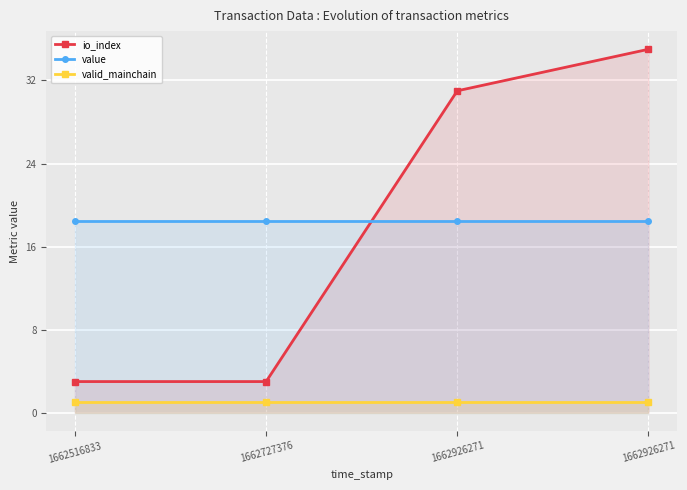

List the labels in order of value value, largest first.

1662516833, 1662727376, 1662926271, 1662926271